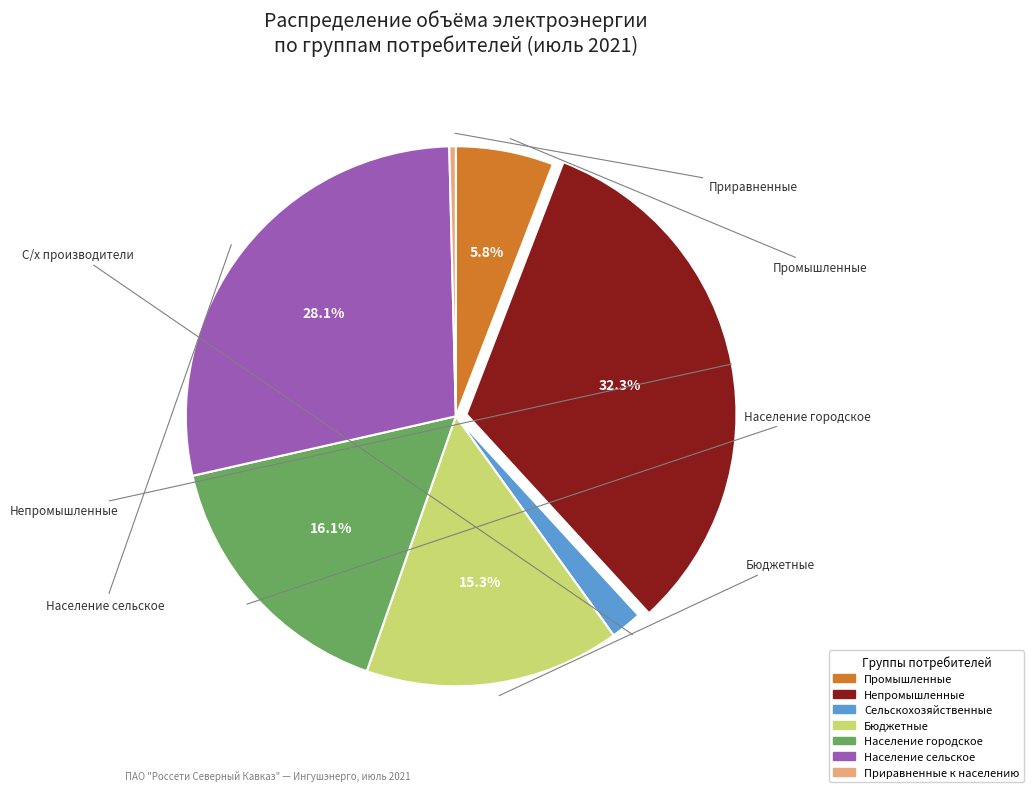

To the nearest percent, what percentage of the pie is Бюджетные?

15%